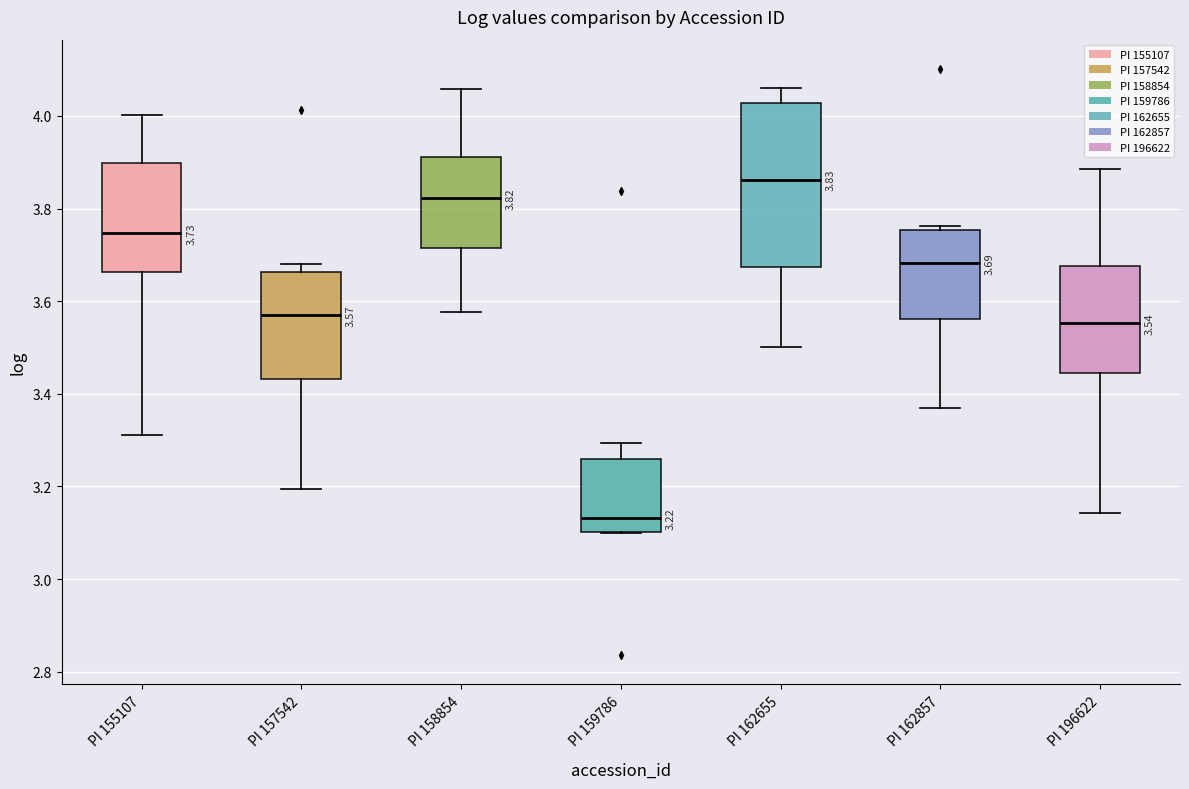

Comparing the boxes themselves (not the whiskers), which one is the tallest?

PI 162655